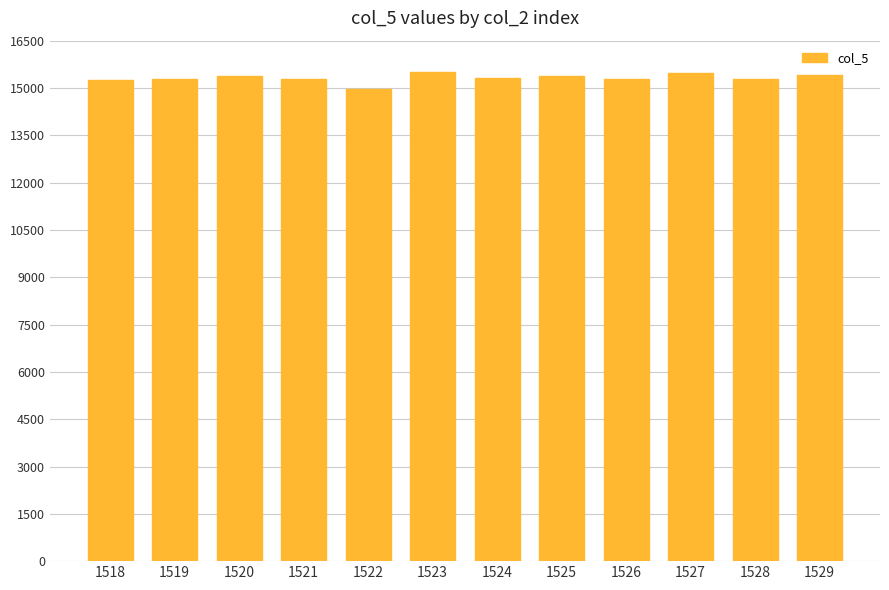

True or false: the data shows 15293 at 1526.

True